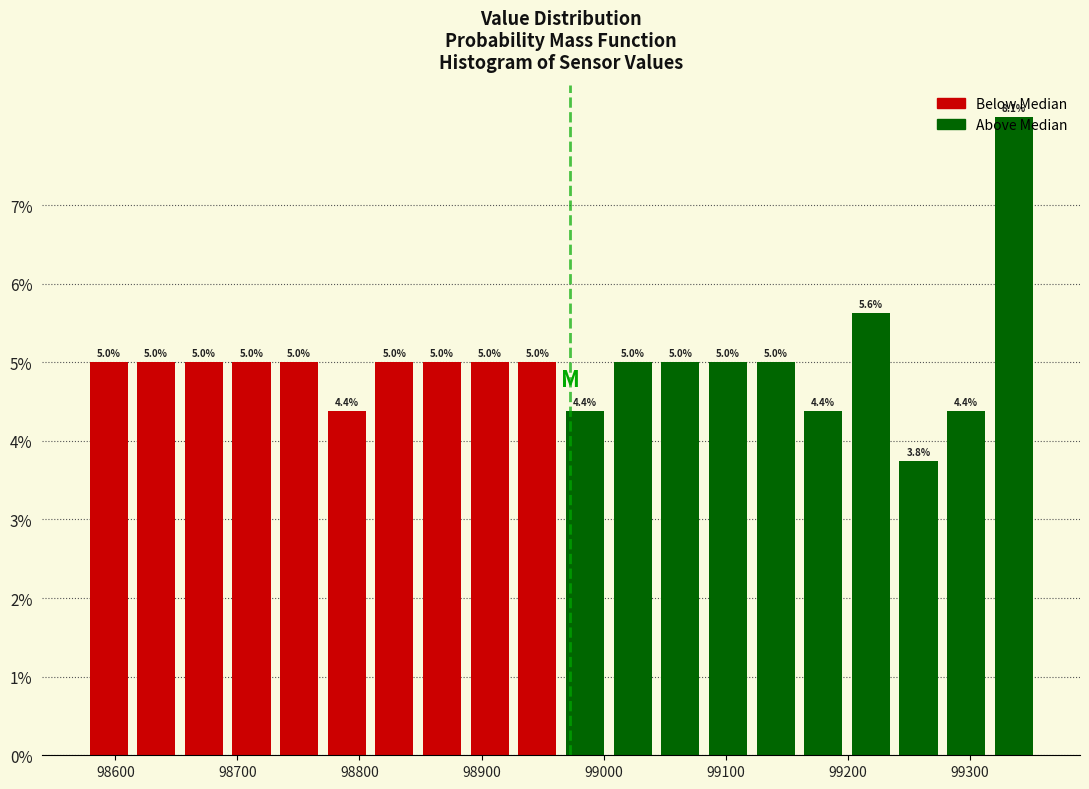

Read against the x-axis, roughly where is the centre of the tallest bar?

99340